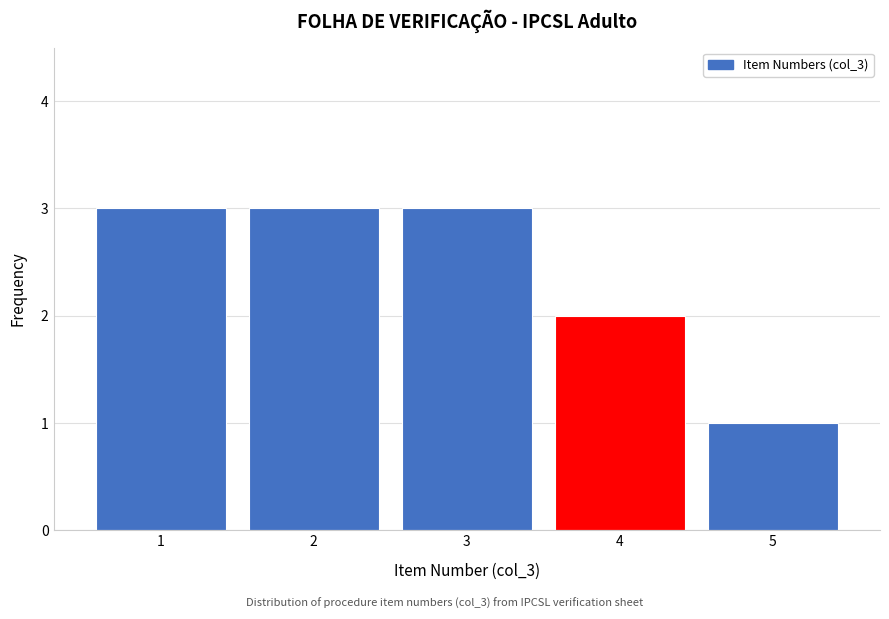

Reading left to right, transcribe this chart: for each bar, give the range it covers on the x-axis and its height. The values are not printed on the chart, so give them approximately, as read against the axis.

0.5 to 1.5: 3
1.5 to 2.5: 3
2.5 to 3.5: 3
3.5 to 4.5: 2
4.5 to 5.5: 1